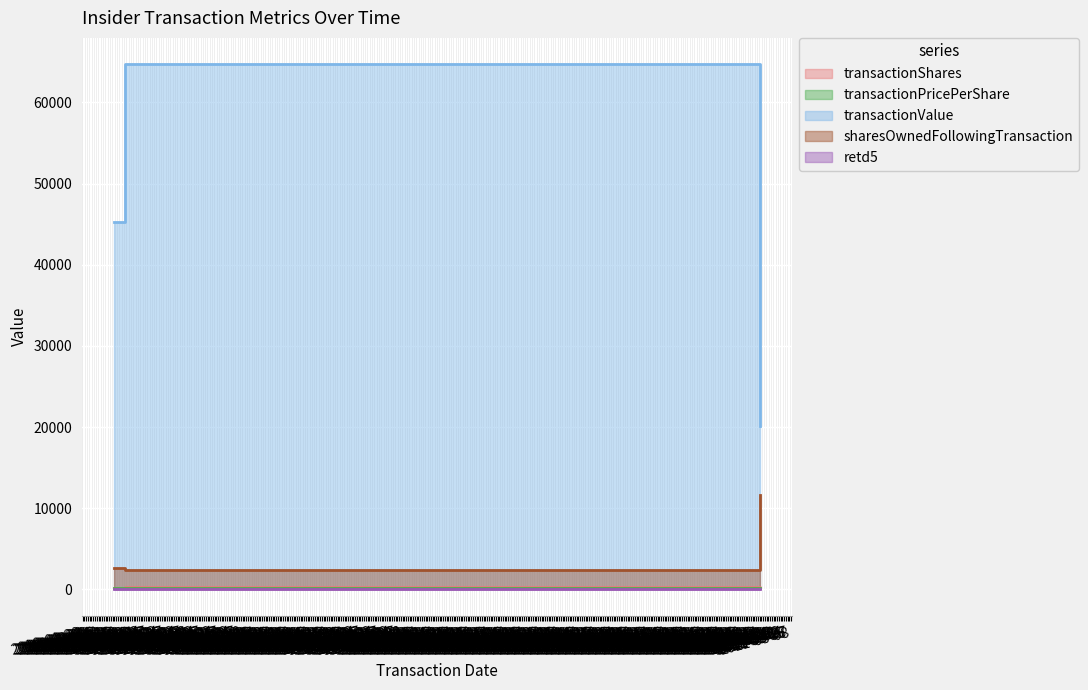

Reading right to left, list all the values displayed in this chart.

transactionShares: 2011-02-18=149.0	2010-02-22=300.0	2010-02-16=214.0
transactionPricePerShare: 2011-02-18=135.0	2010-02-22=215.7	2010-02-16=211.4
transactionValue: 2011-02-18=20116.0	2010-02-22=64724.0	2010-02-16=45239.0
sharesOwnedFollowingTransaction: 2011-02-18=11680.0	2010-02-22=2381.0	2010-02-16=2681.0
retd5: 2011-02-18=1.0	2010-02-22=0.0	2010-02-16=2.0